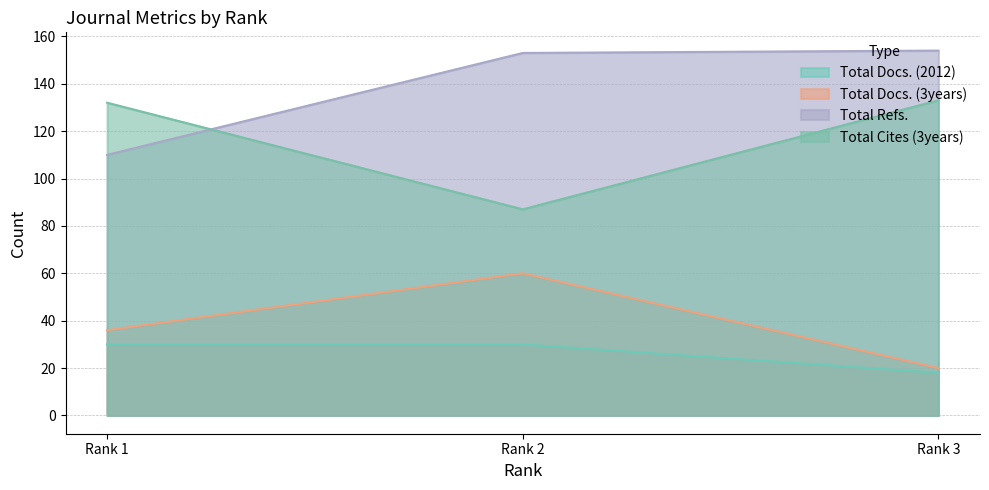

Reading left to right, list all the values displayed in this chart.

Total Docs. (2012): 30	30	18
Total Docs. (3years): 36	60	20
Total Refs.: 110	153	154
Total Cites (3years): 132	87	133